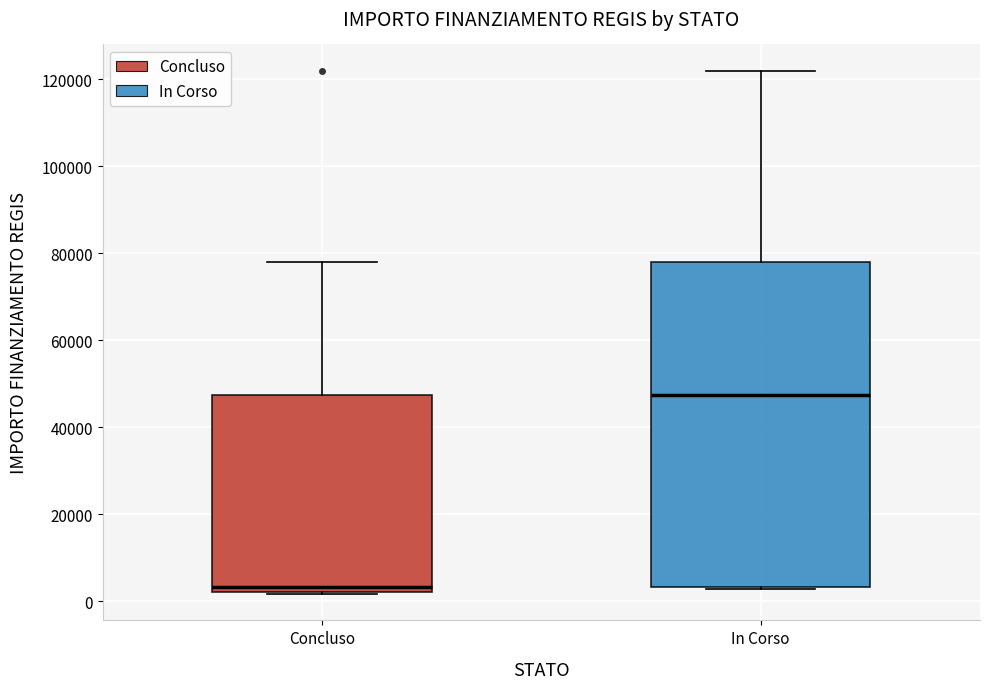

Which box is the tallest, from its lower edge to its upper edge?

In Corso